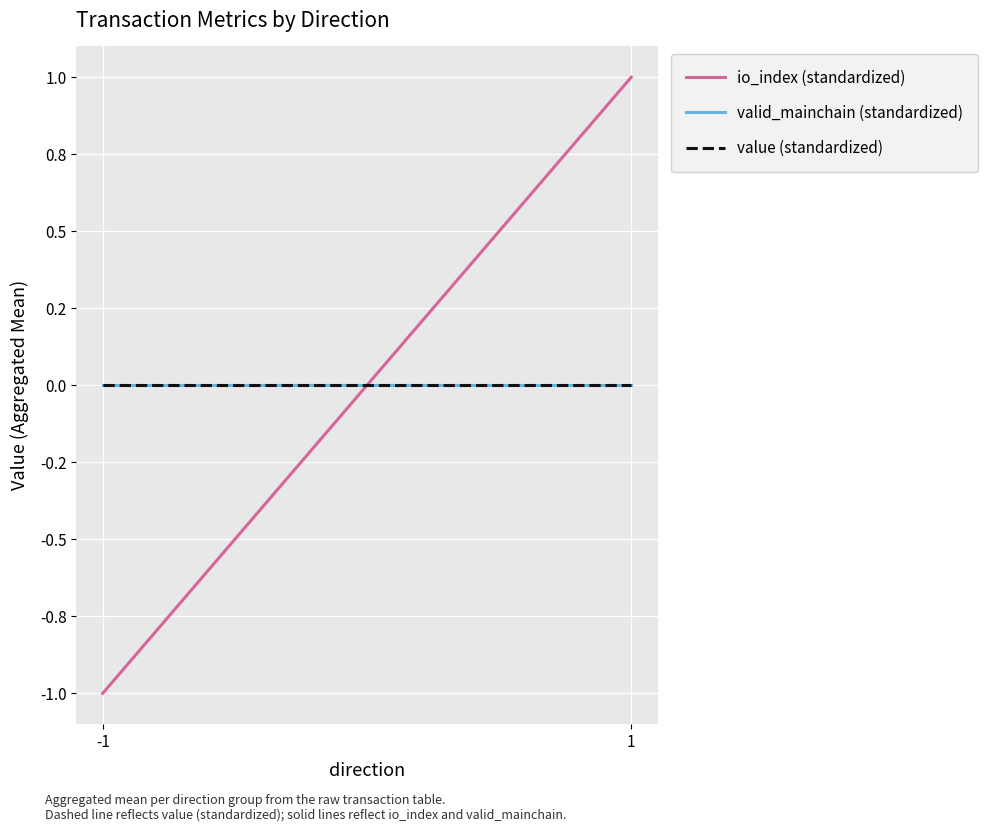

Which series changed the most between -1 and 1?

io_index (standardized)